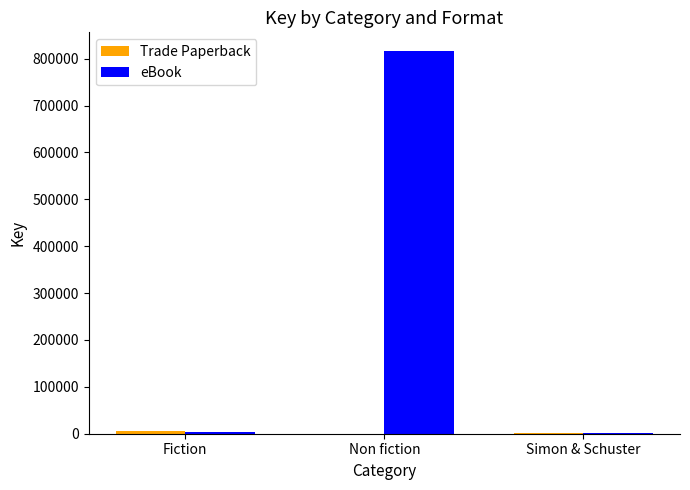

How many groups of bars are there?

3